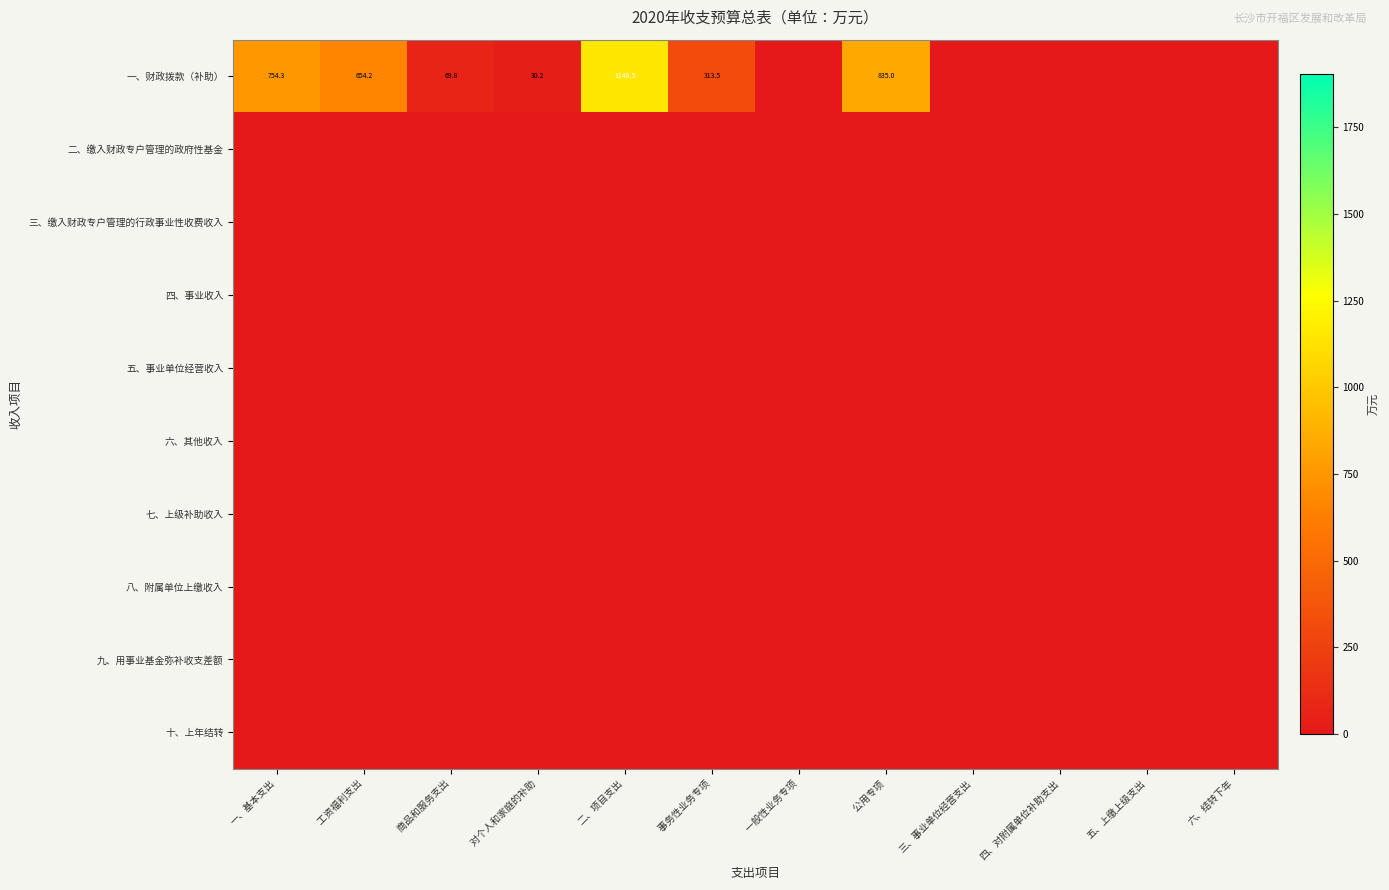

The 八、附属单位上缴收入 series shows 0.0 at 六、结转下年. True or false?

True